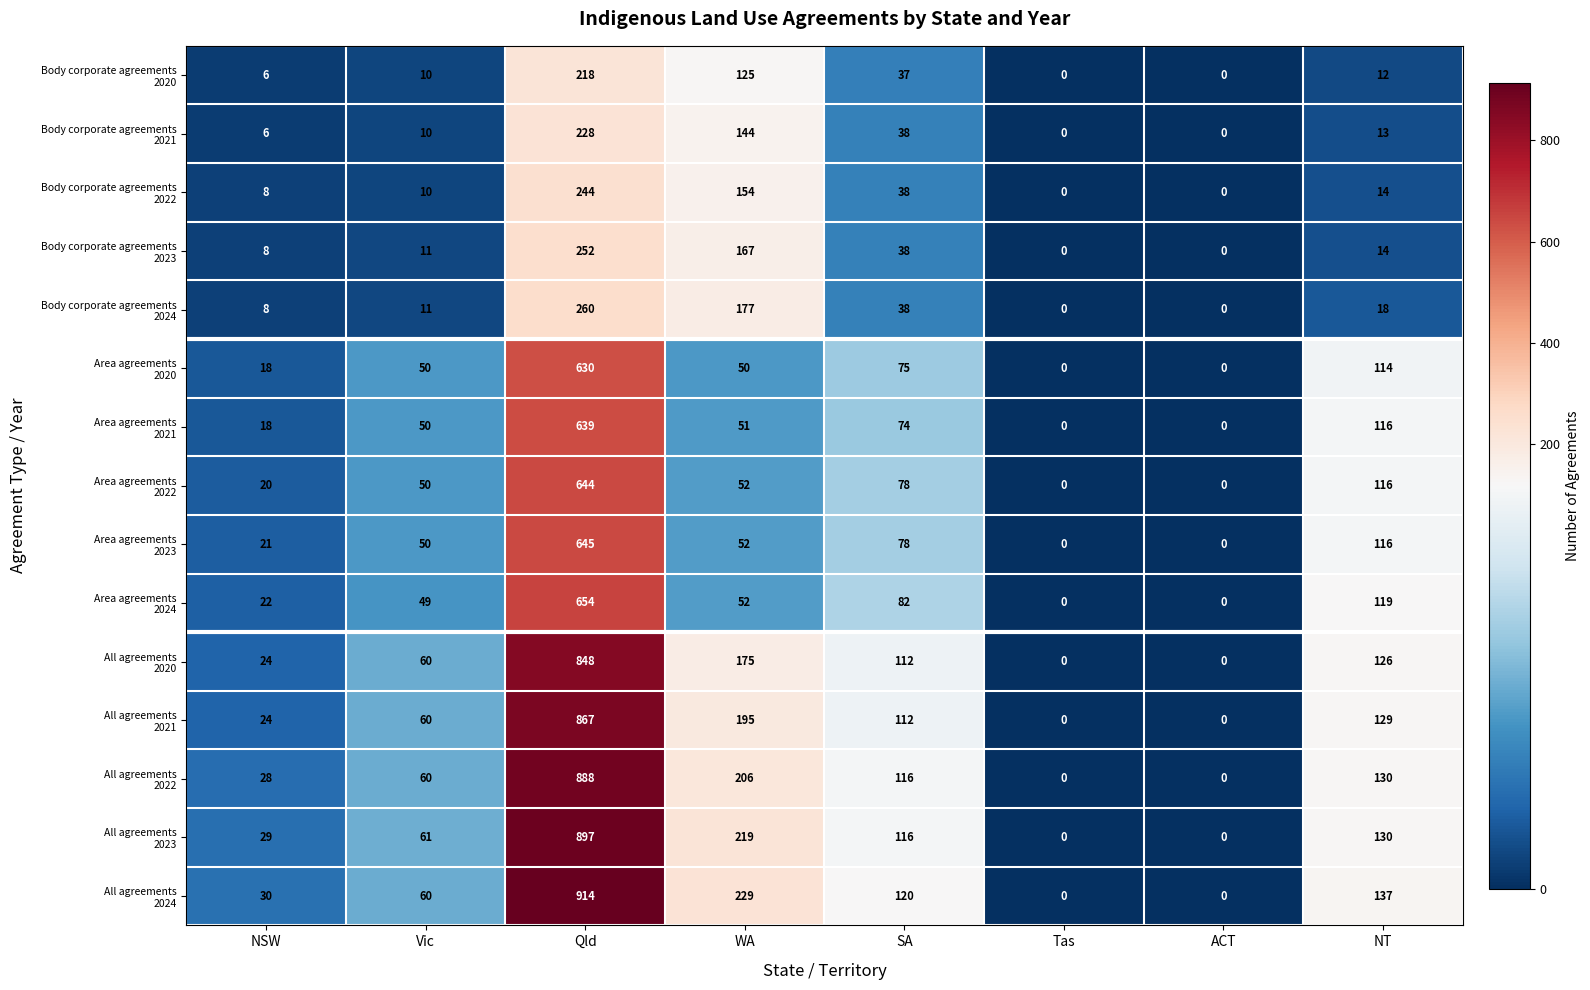

What is the greatest value displayed?

914